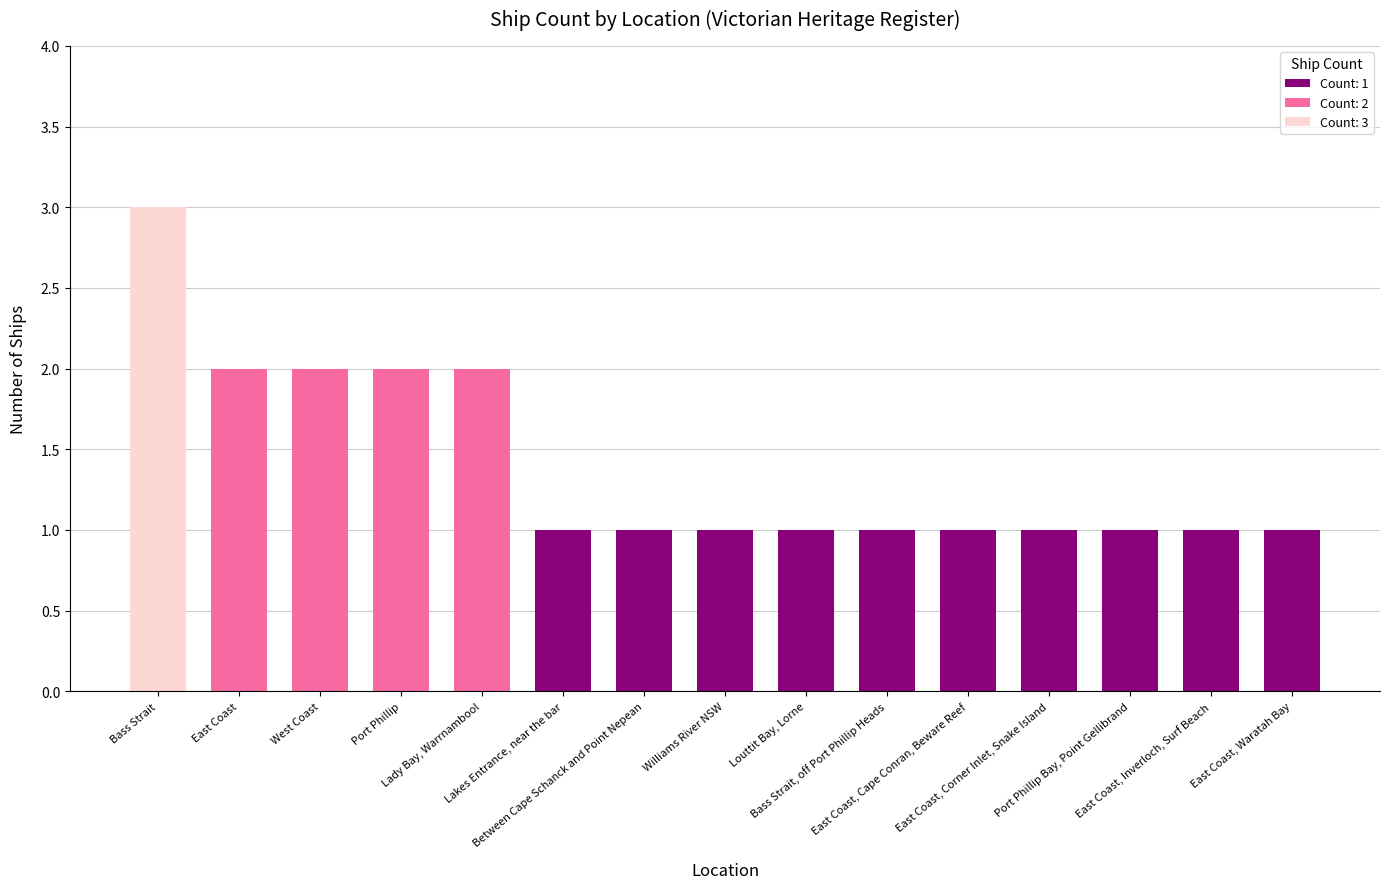

Does the chart contain any negative values?

No